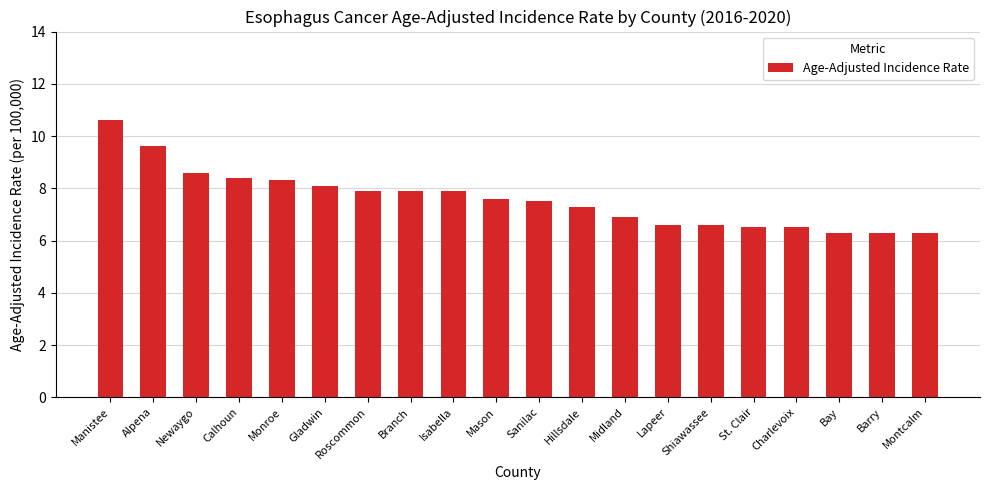

Where does the data first go above 7?

Manistee